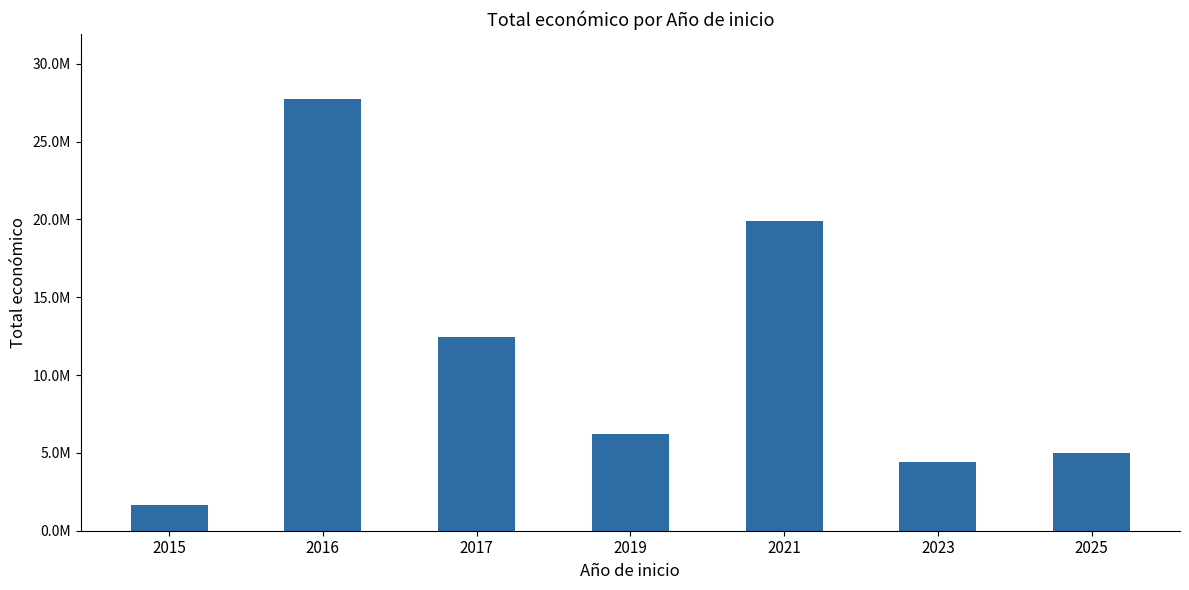

Rank the categories by value from highest to lowest.

2016, 2021, 2017, 2019, 2025, 2023, 2015